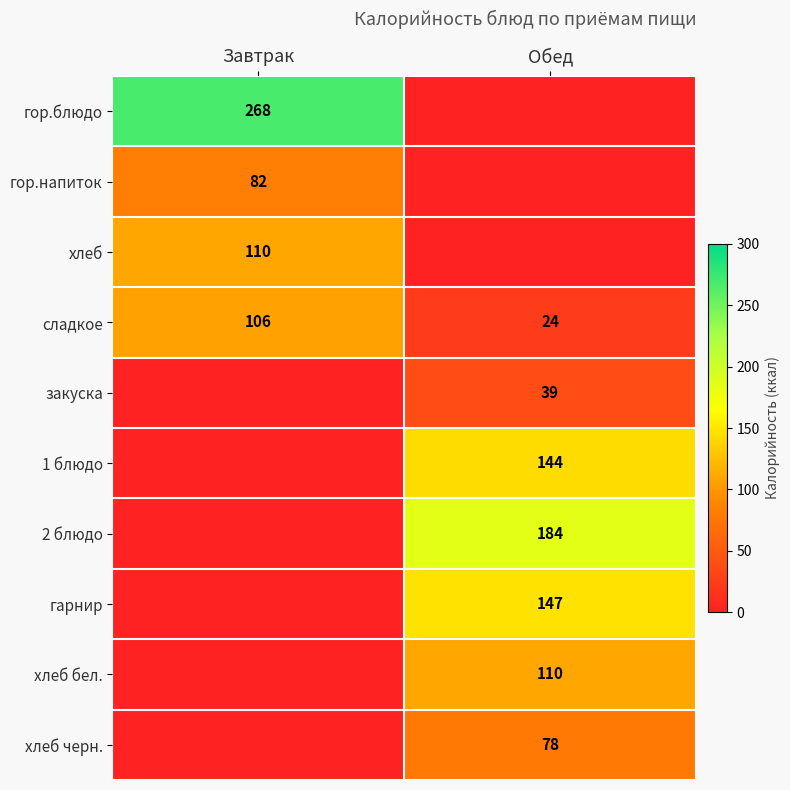

Is it true that гарнир equals 147 at Обед?

True